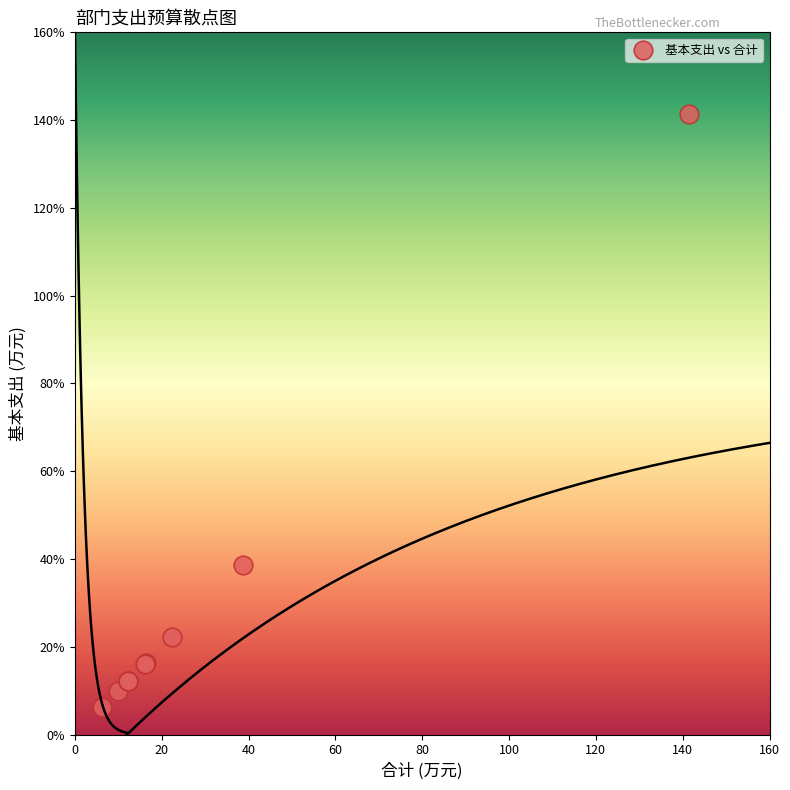

What Y value in the scatter plot is closest to 73?

38.6